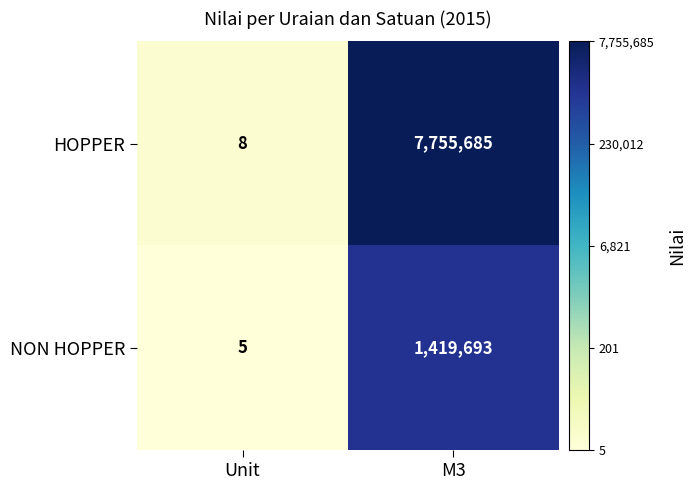

At Unit, list the series in order from largest to smallest.

HOPPER, NON HOPPER